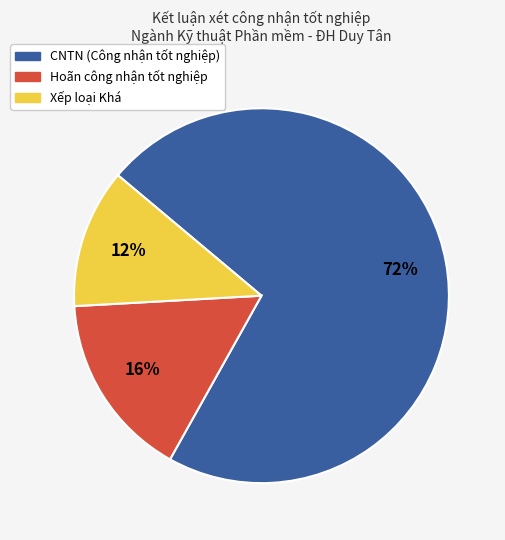

Does any single category account for the majority?

Yes